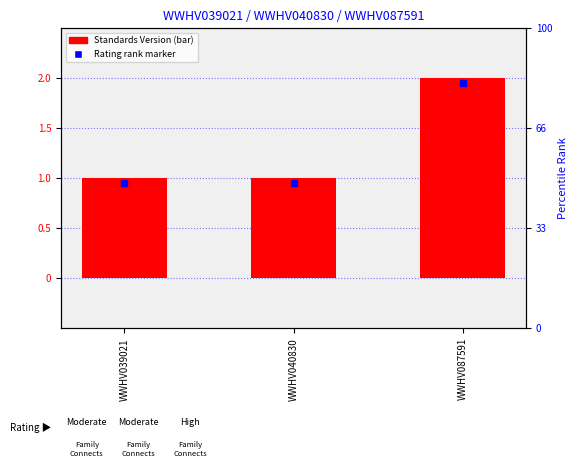

Does the chart contain stacked bars?

No